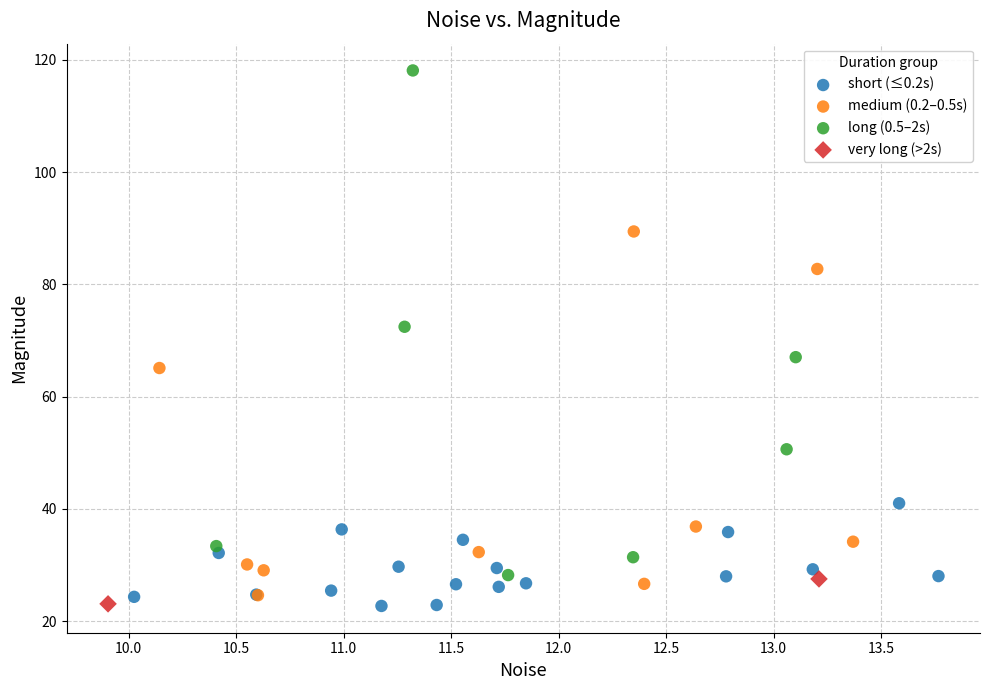

Which series contains the highest Y value?

long (0.5–2s)